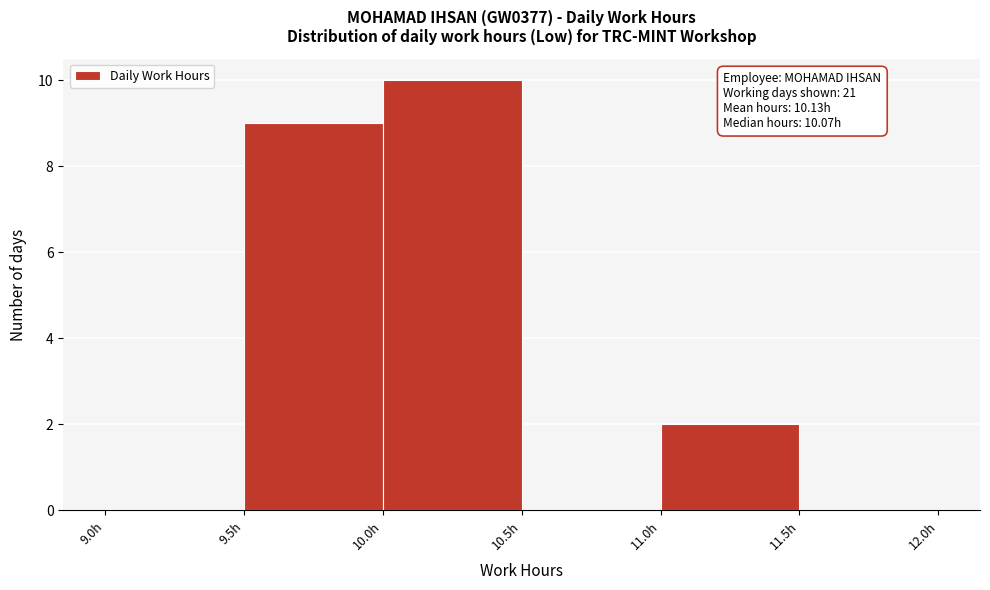

Over which range of the x-axis is the bar tallest?

10.0 to 10.5